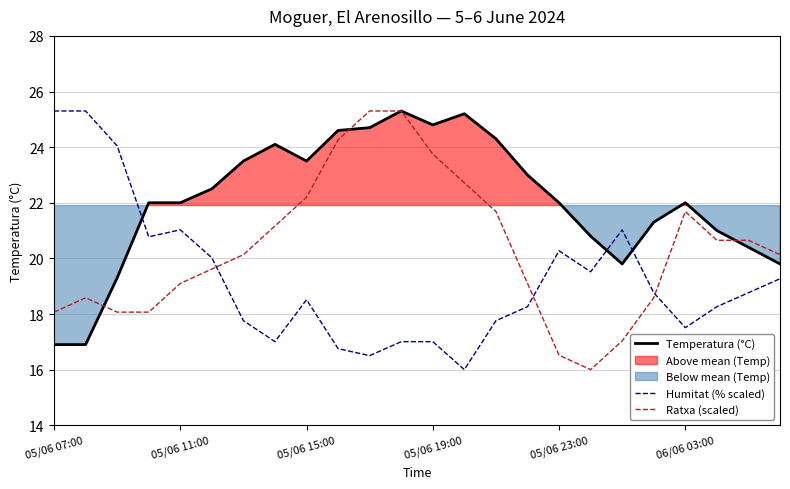

The value of Humitat (% scaled) at 05/06 23:00 is 13.4. True or false?

False